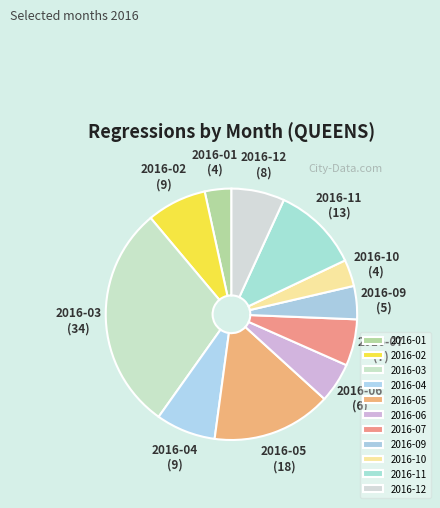

Is the sum of 2016-03 and 2016-05 greater than half?

No